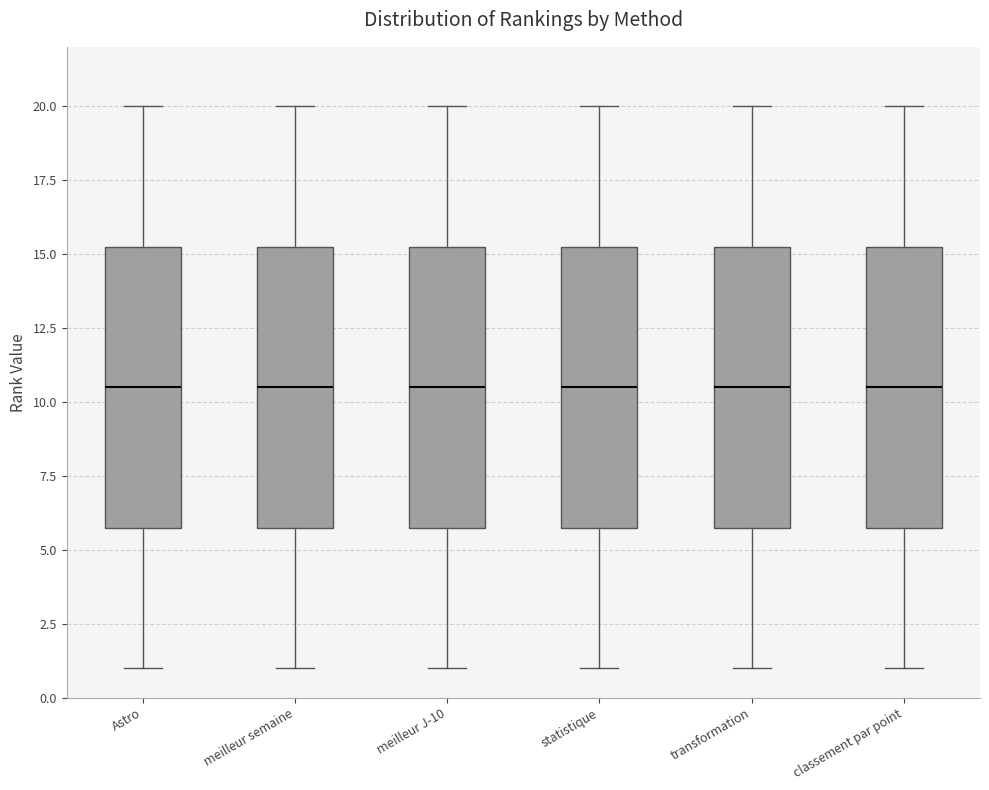

Reading left to right, transcribe this box plot: for each box, give where its median line is, the range the box spans, and where its two whiskers end, as read against the y-axis. The values are not printed on the chart, so give them approximately, as read against the axis.

Astro: median 10.5, box 6.0 to 15.5, whiskers 1.0 to 20.0
meilleur semaine: median 10.5, box 6.0 to 15.5, whiskers 1.0 to 20.0
meilleur J-10: median 10.5, box 6.0 to 15.5, whiskers 1.0 to 20.0
statistique: median 10.5, box 6.0 to 15.5, whiskers 1.0 to 20.0
transformation: median 10.5, box 6.0 to 15.5, whiskers 1.0 to 20.0
classement par point: median 10.5, box 6.0 to 15.5, whiskers 1.0 to 20.0